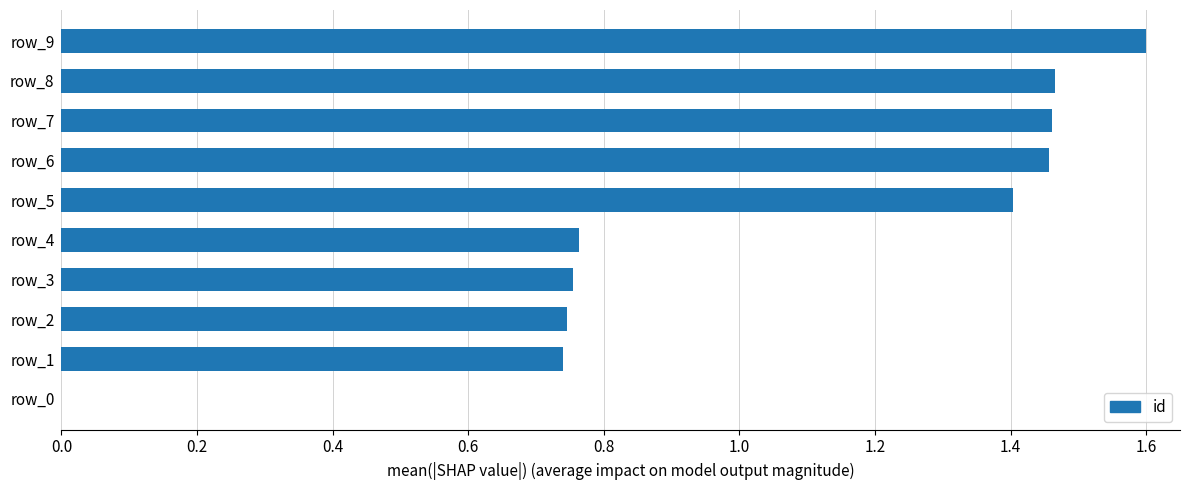

The chart shows a value of 0.5 at row_4. True or false?

False